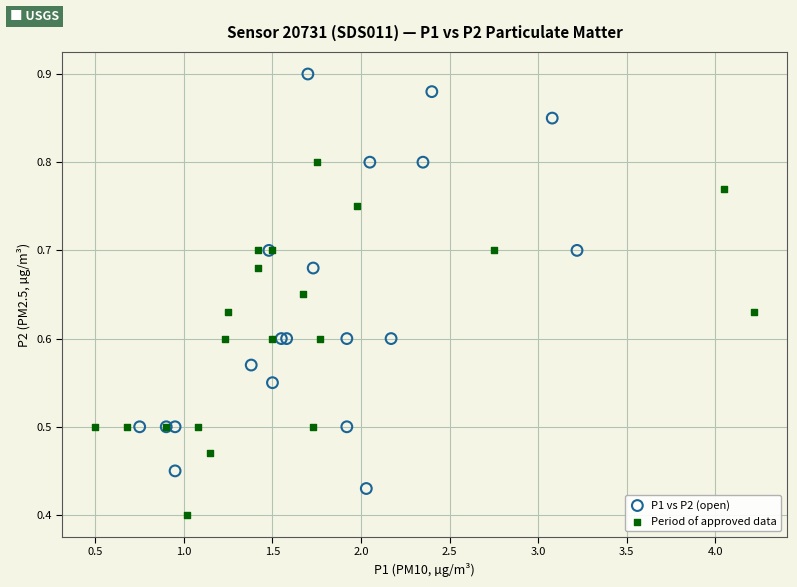

Which series has the widest spread of Y values?

P1 vs P2 (open)